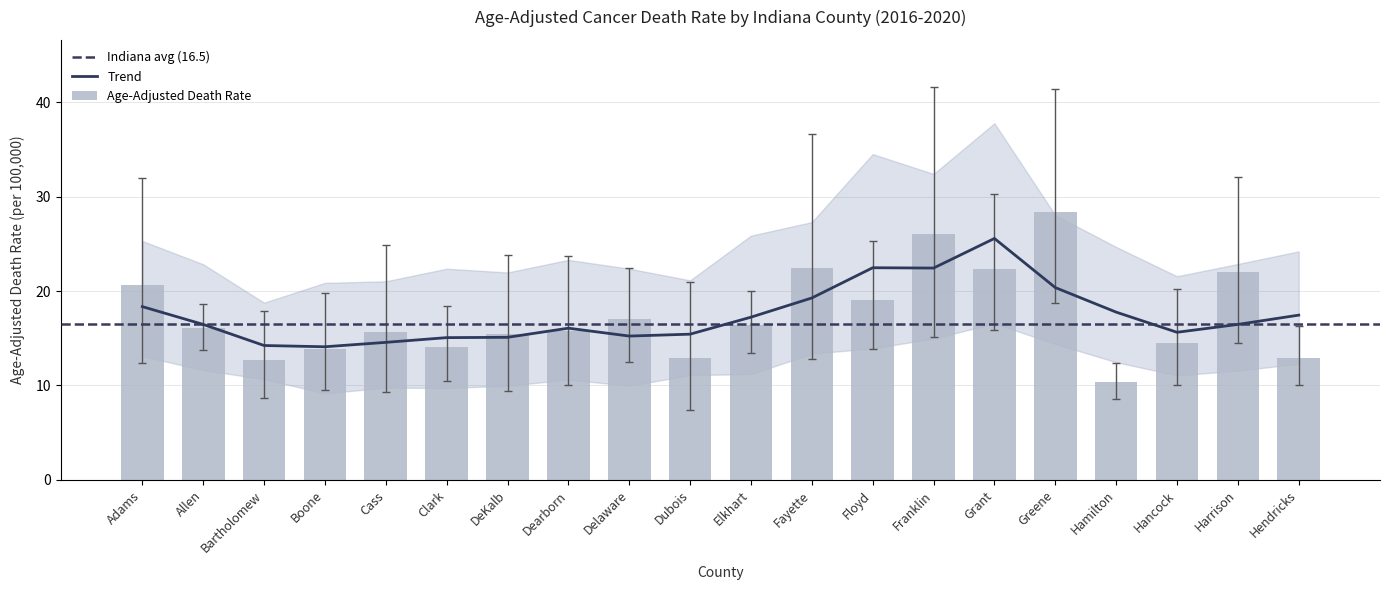

Read the value at Dubois.

12.9